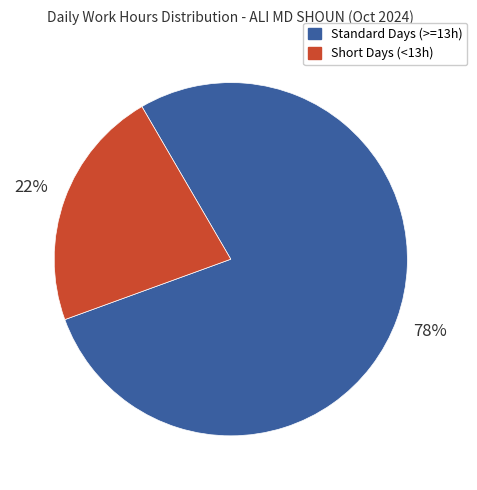

How many segments does this pie chart have?

2